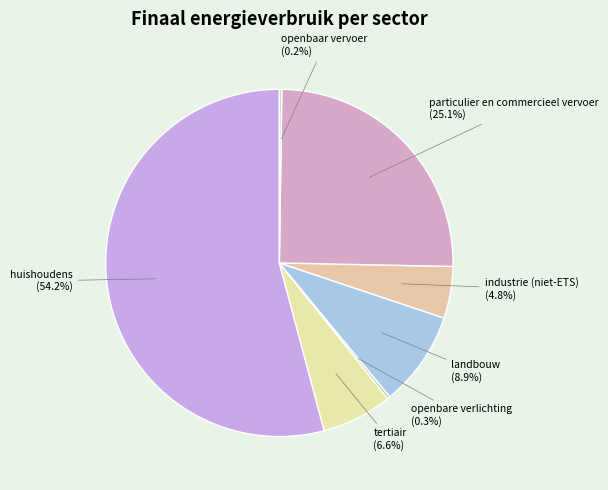

Which category has the biggest portion of the pie?

huishoudens